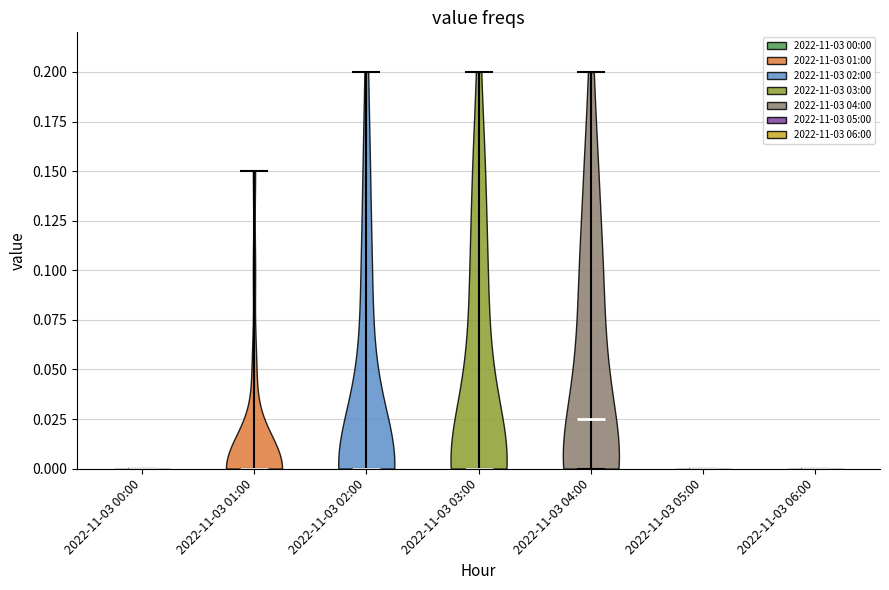

Reading left to right, read every violin against the y-axis: where its median line is, and the lowest and highest points it reaches. The values are not printed on the chart, so give them approximately, as read against the axis.

2022-11-03 00:00: median line 0.000, lowest point 0.000, highest point 0.000
2022-11-03 01:00: median line 0.000, lowest point 0.000, highest point 0.150
2022-11-03 02:00: median line 0.000, lowest point 0.000, highest point 0.200
2022-11-03 03:00: median line 0.000, lowest point 0.000, highest point 0.200
2022-11-03 04:00: median line 0.025, lowest point 0.000, highest point 0.200
2022-11-03 05:00: median line 0.000, lowest point 0.000, highest point 0.000
2022-11-03 06:00: median line 0.000, lowest point 0.000, highest point 0.000